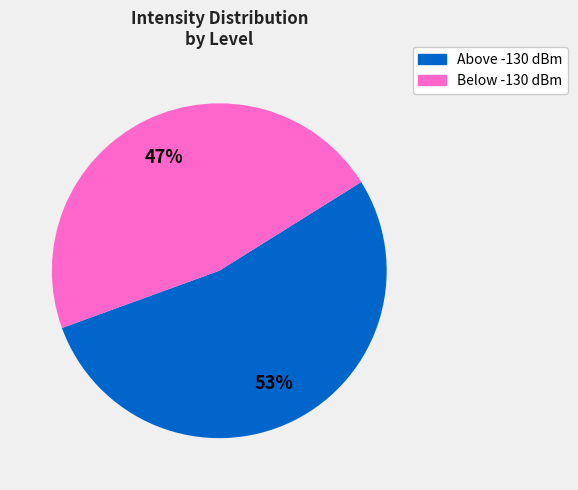

To the nearest percent, what portion does Below -130 dBm represent?

47%